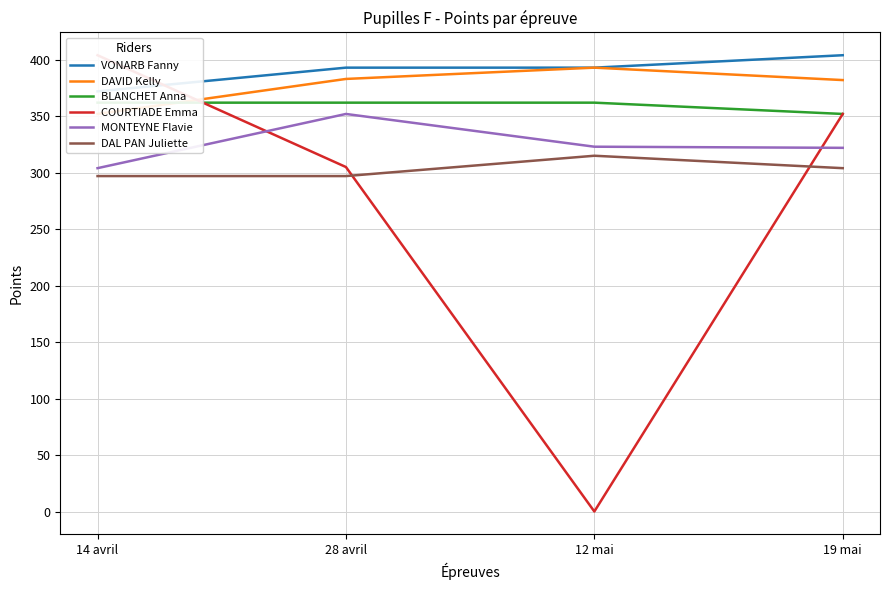

What is the label of the 2nd point from the right?

12 mai